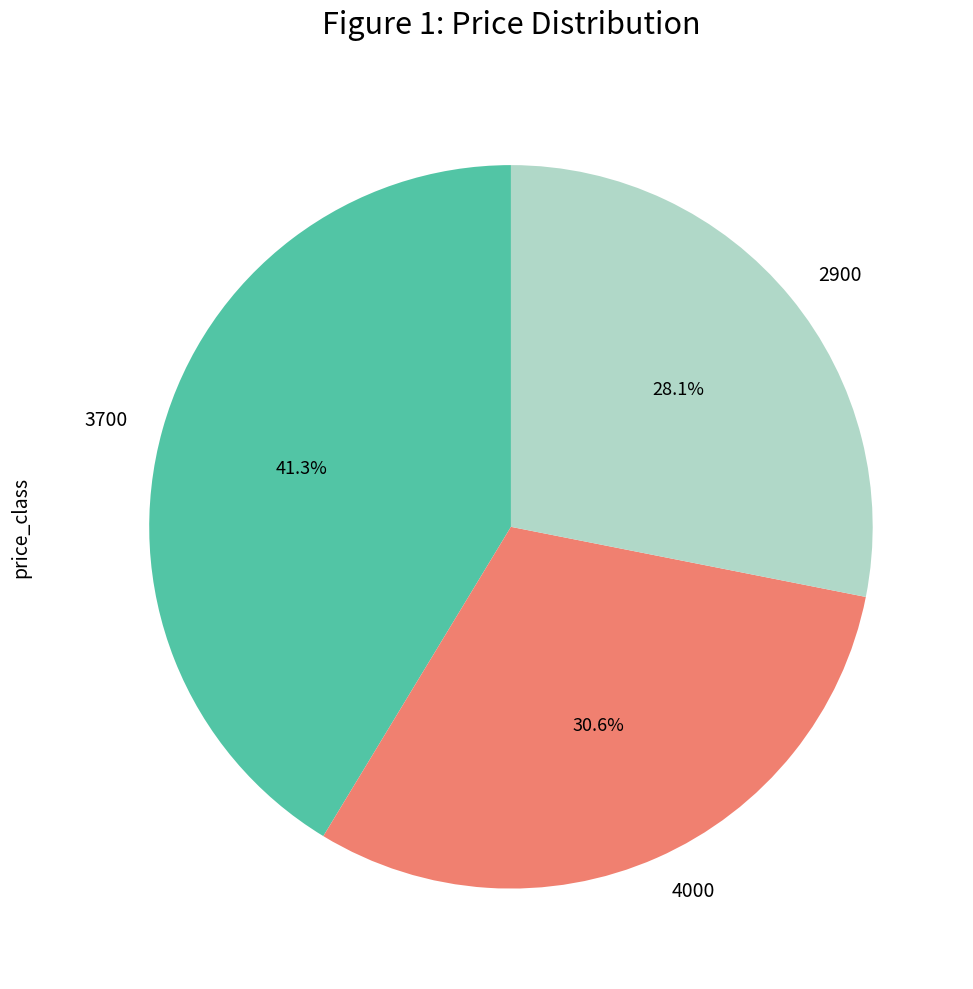

To the nearest percent, what percentage of the pie is 2900?

28%